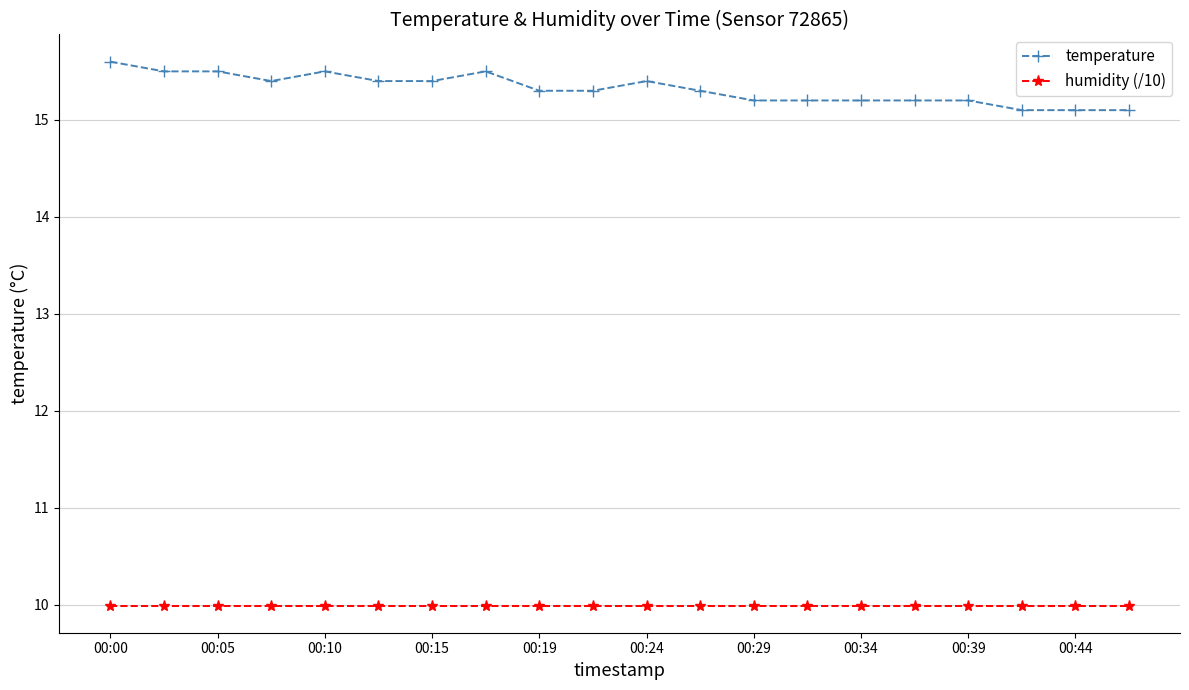

What is the value of the humidity (/10) point at the 2nd from the left?

10.0